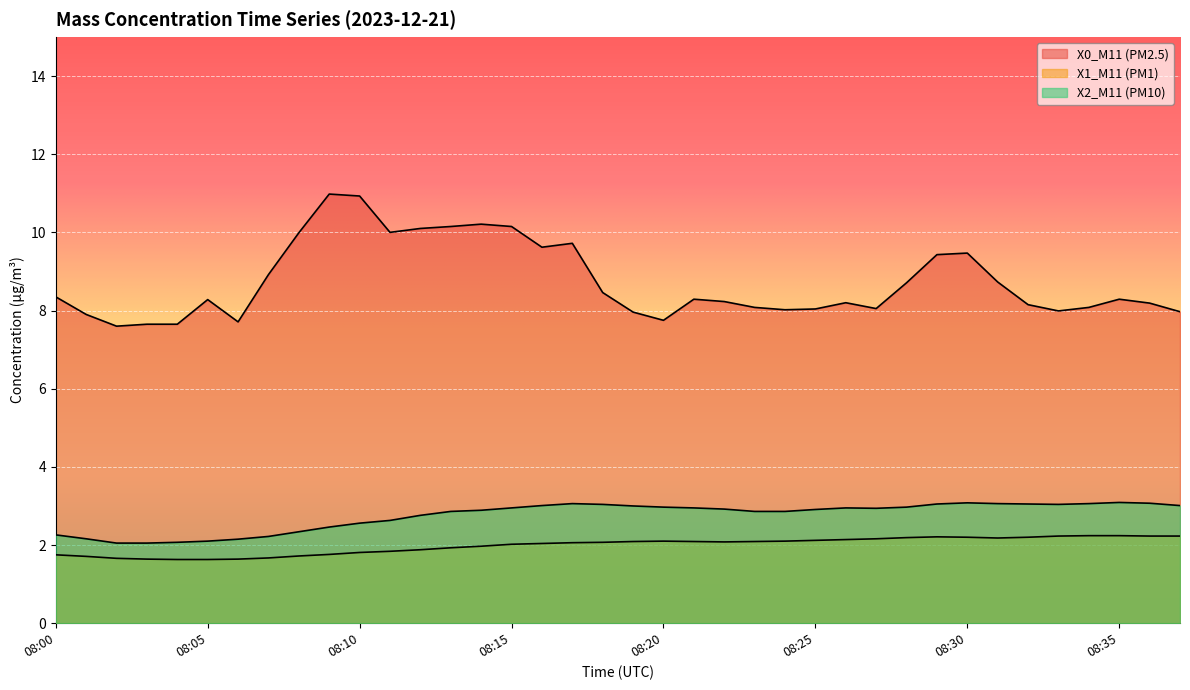

The X1_M11 (PM1) series shows 2.8 at 08:09. True or false?

False